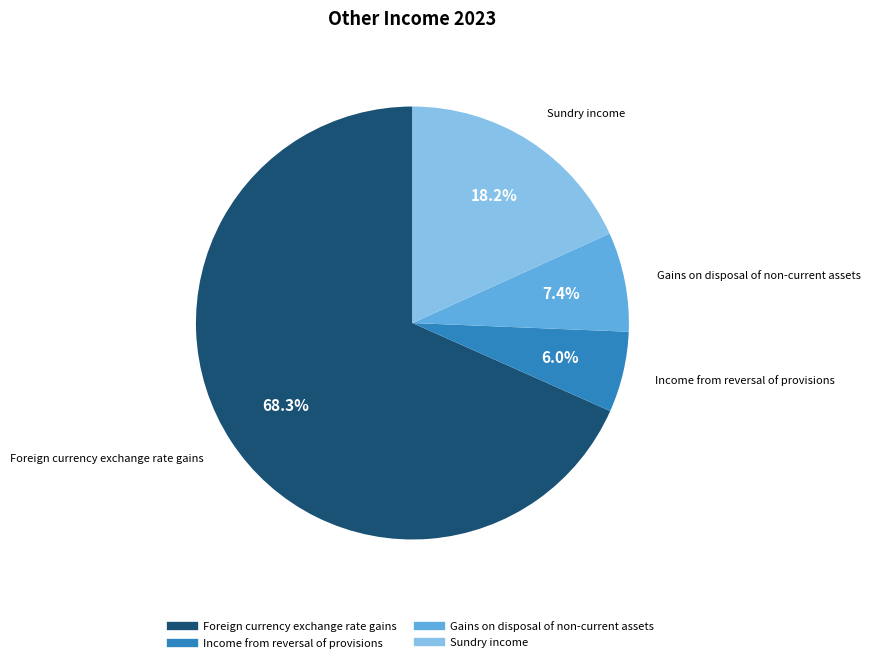

What portion of the pie excludes Sundry income?

81.8%